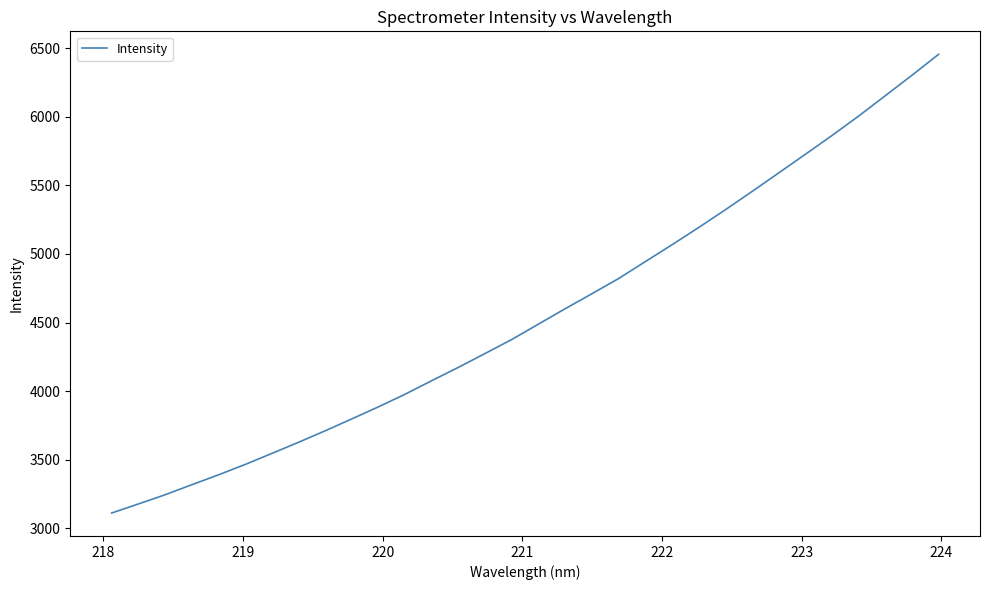

What is the maximum value shown in the chart?

6455.9